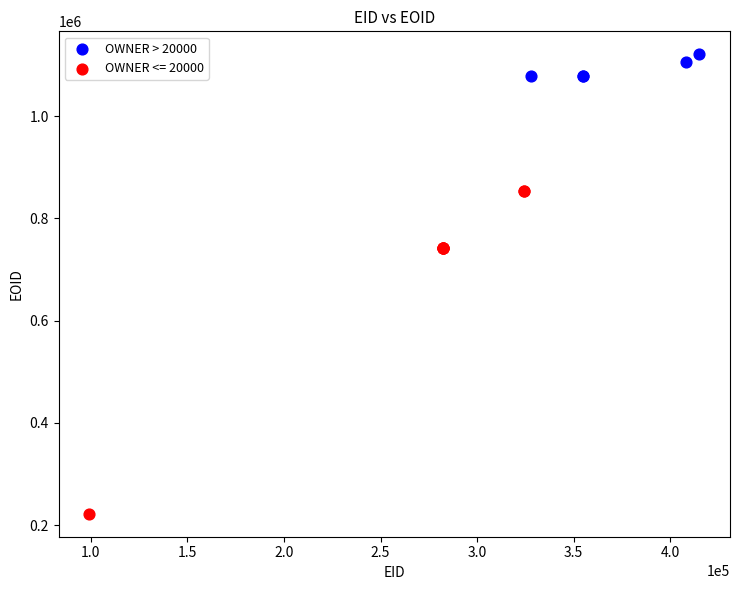

Which series contains the lowest Y value?

OWNER <= 20000